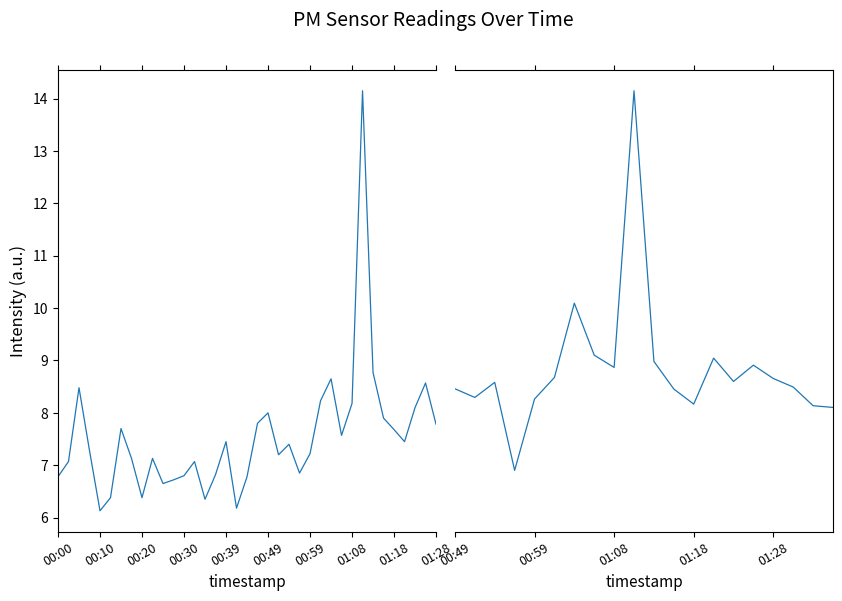

How many values in the P1 series are below 20?

16